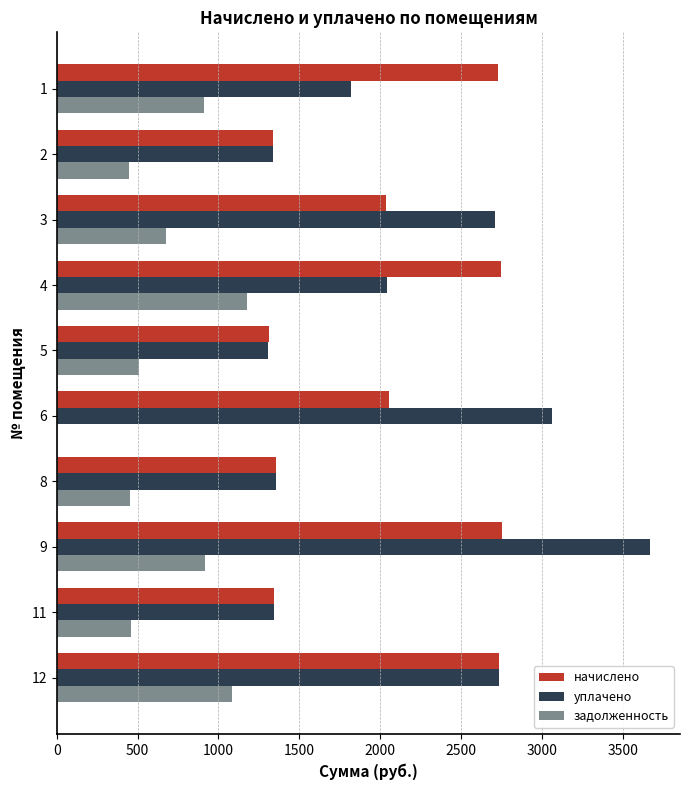

What is the sum of all уплачено values?

21382.0